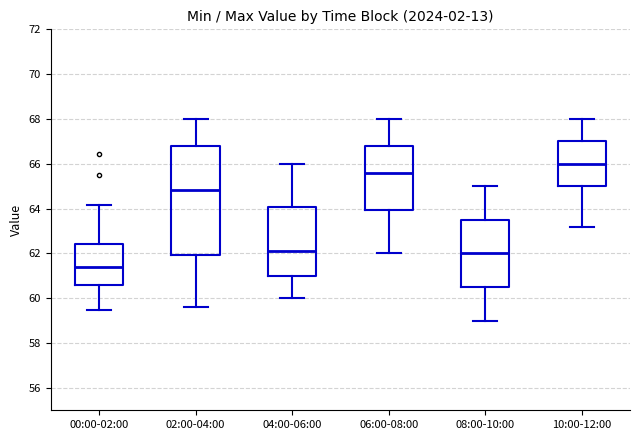

Where does the lower whisker of the box for 02:00-04:00 end on the y-axis? The values are not printed on the chart, so give them approximately, as read against the axis.

59.6